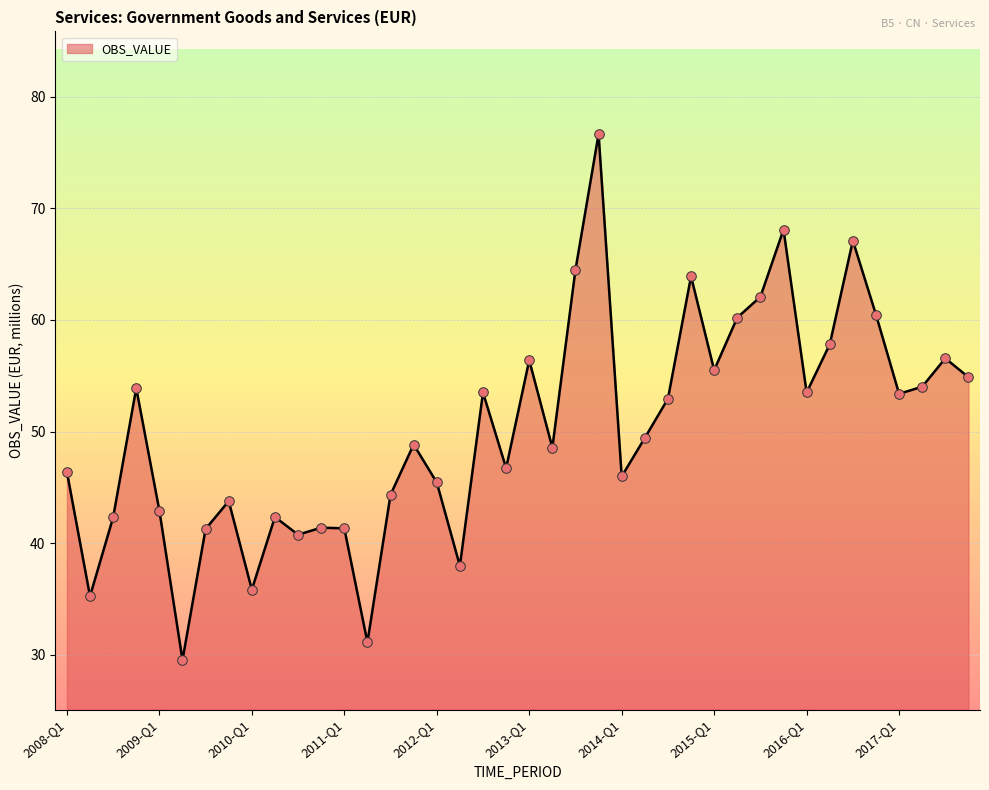

What is the maximum value shown in the chart?

76.7